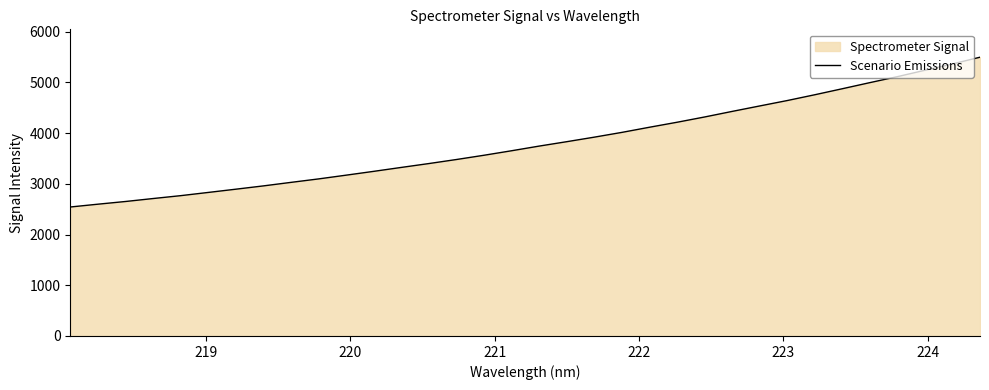

How many data points are above 3745?

17